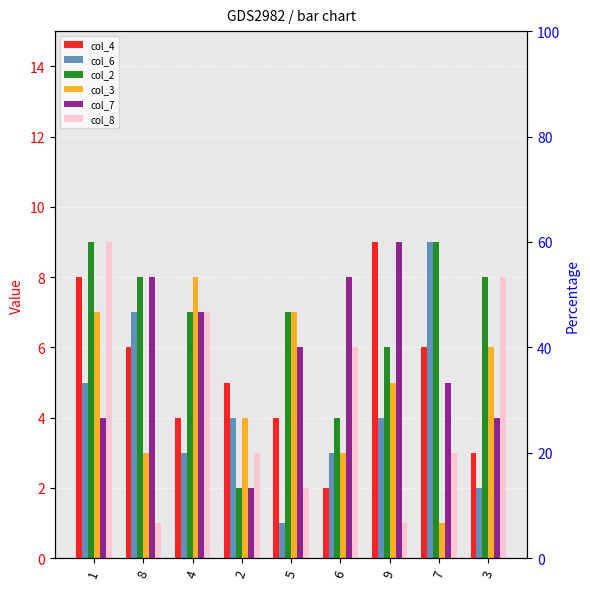

Which label corresponds to the largest value in the chart?

9